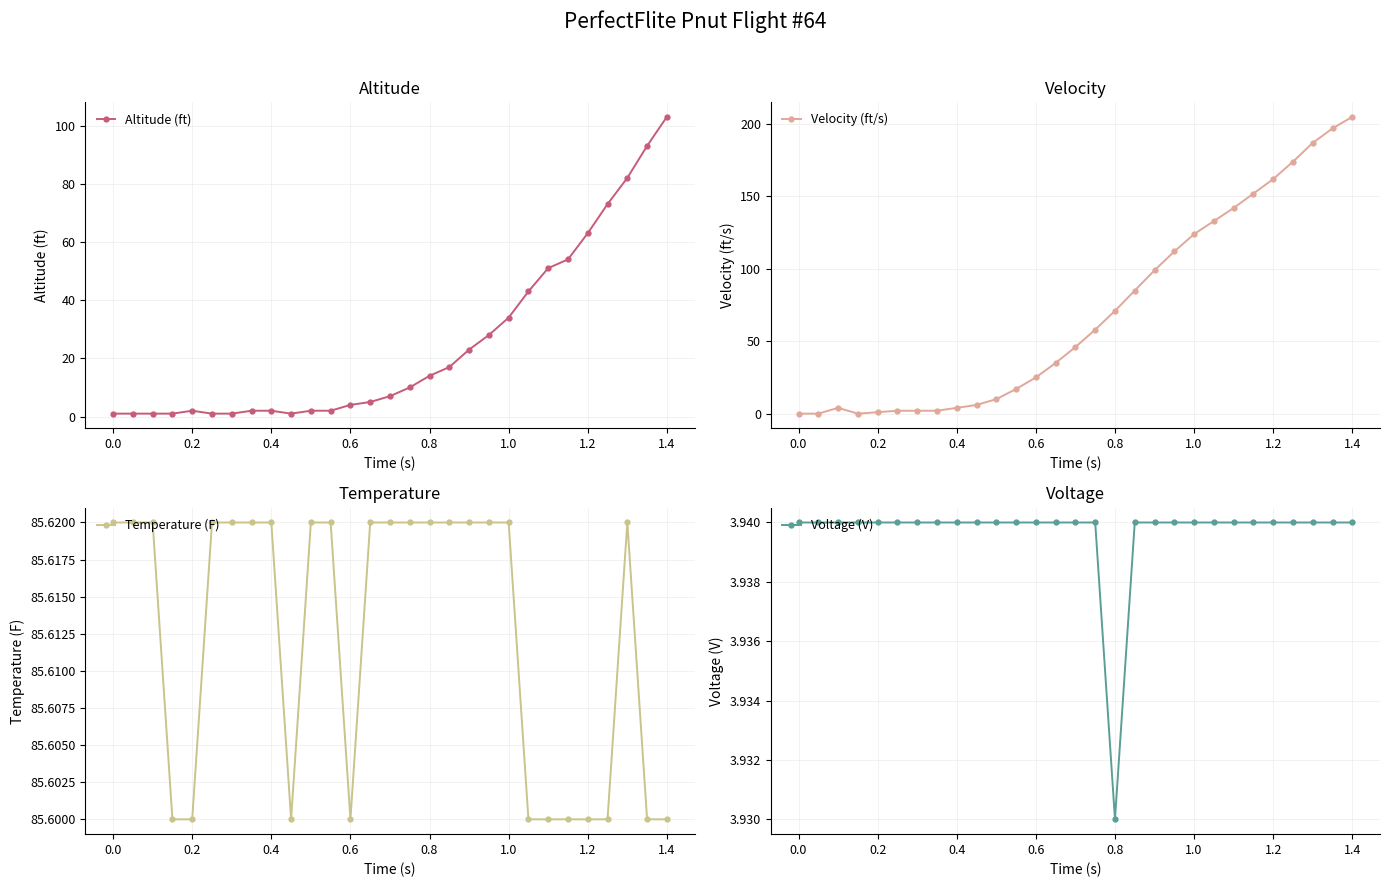

True or false: Temperature (F) has more than 0 points higher than both neighbors.

True